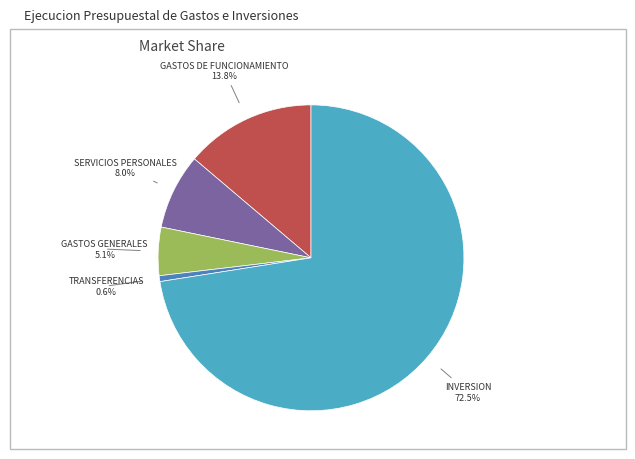

Does any single category account for the majority?

Yes